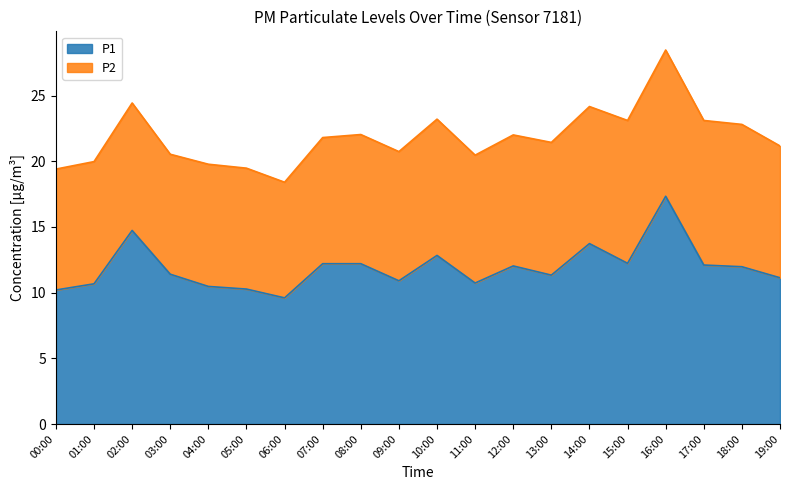

Is it true that the value at 17:00 is 20.0?

False